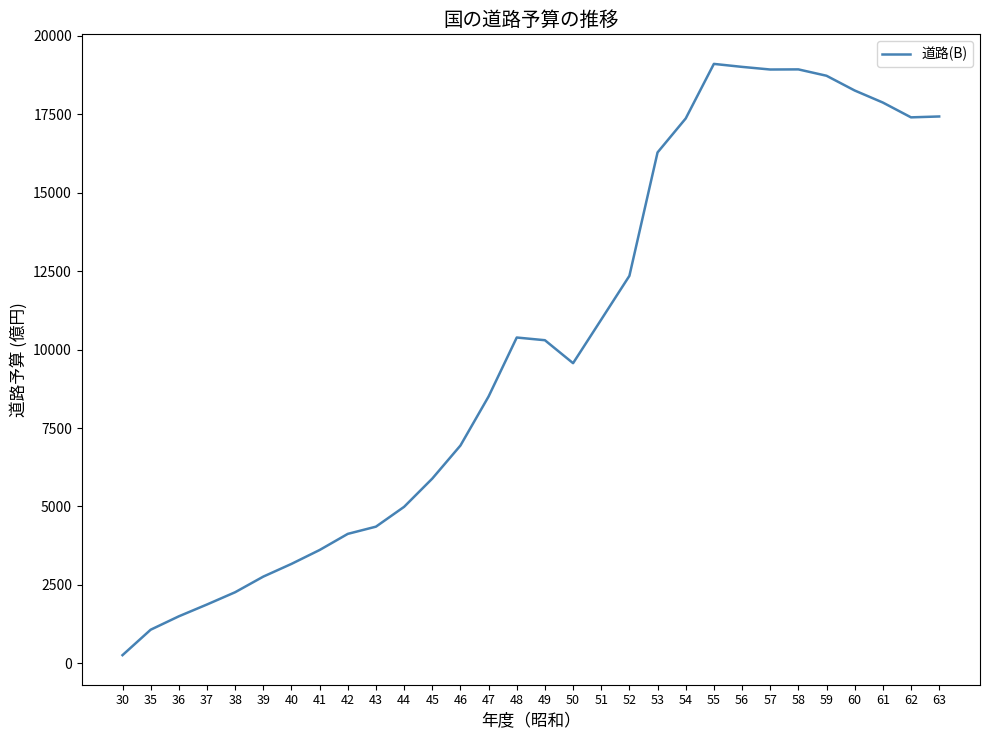

Which has a higher value, 49 or 56?

56